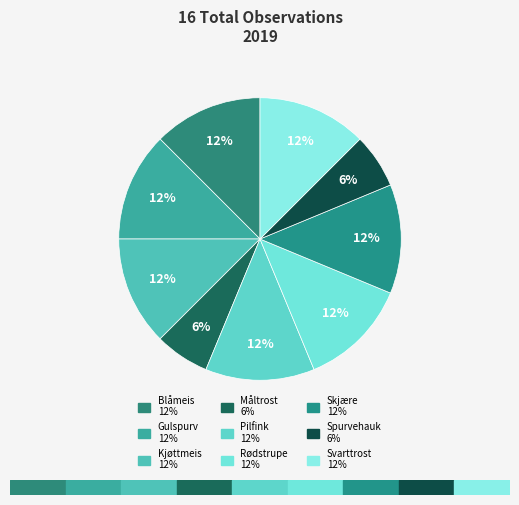

How many segments does this pie chart have?

9